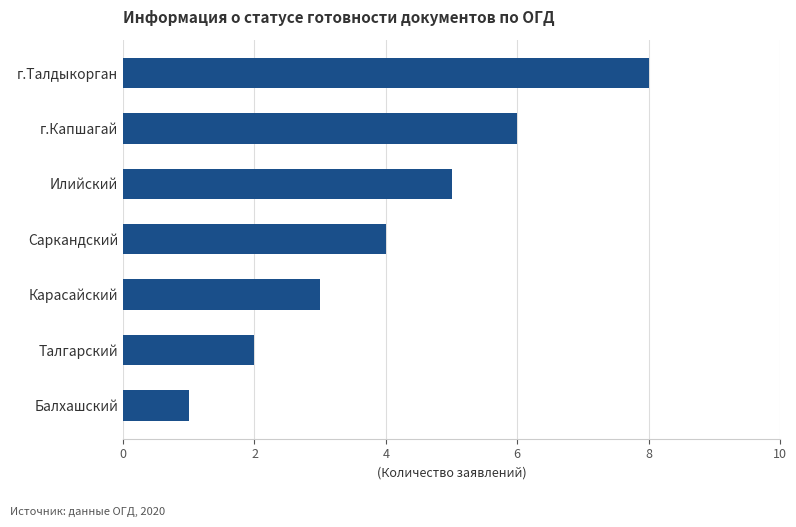

What is the change in value from г.Капшагай to Балхашский?

-5